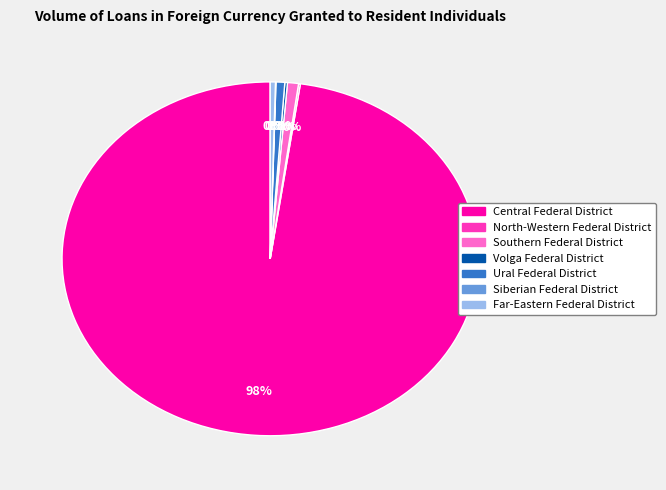

Approximately how many times larger is the value at Central Federal District compared to Far-Eastern Federal District?

241.1